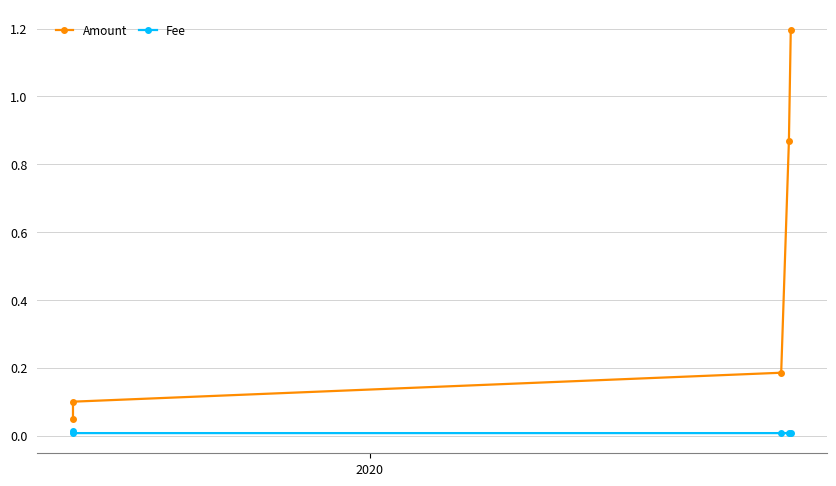

Is this an area chart (filled region under the line)?

No